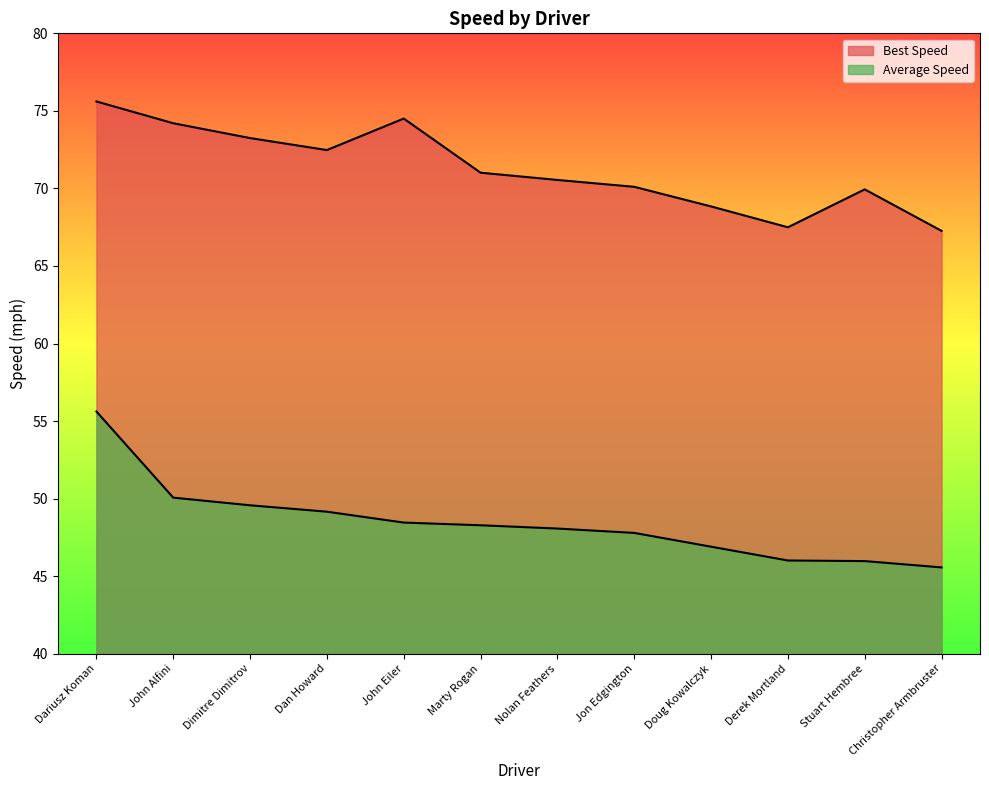

What is the value of the Best Speed point at the 1st from the left?

75.6